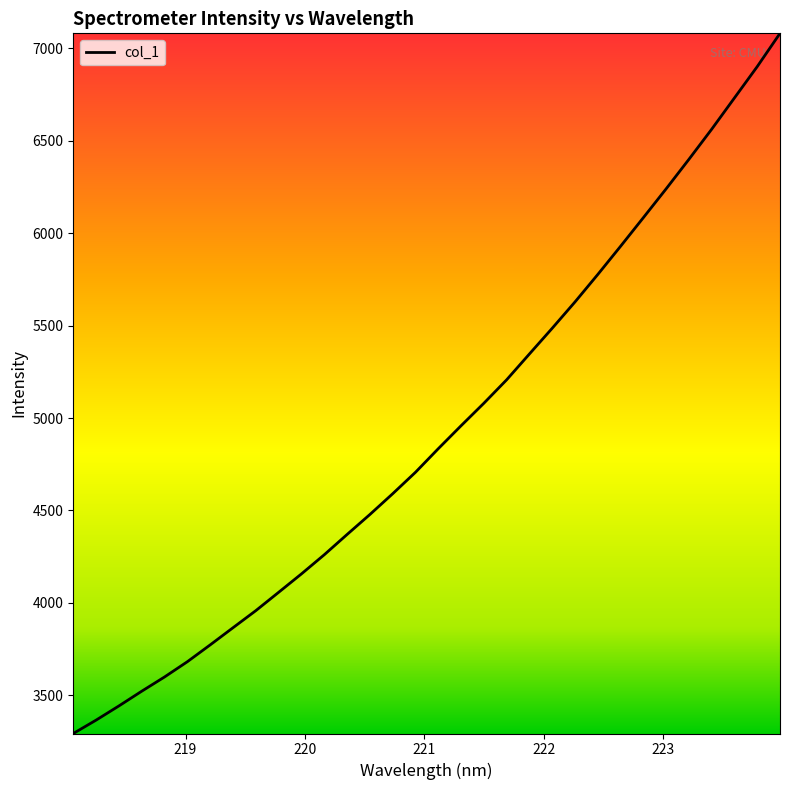

What is the greatest value displayed?

7080.6